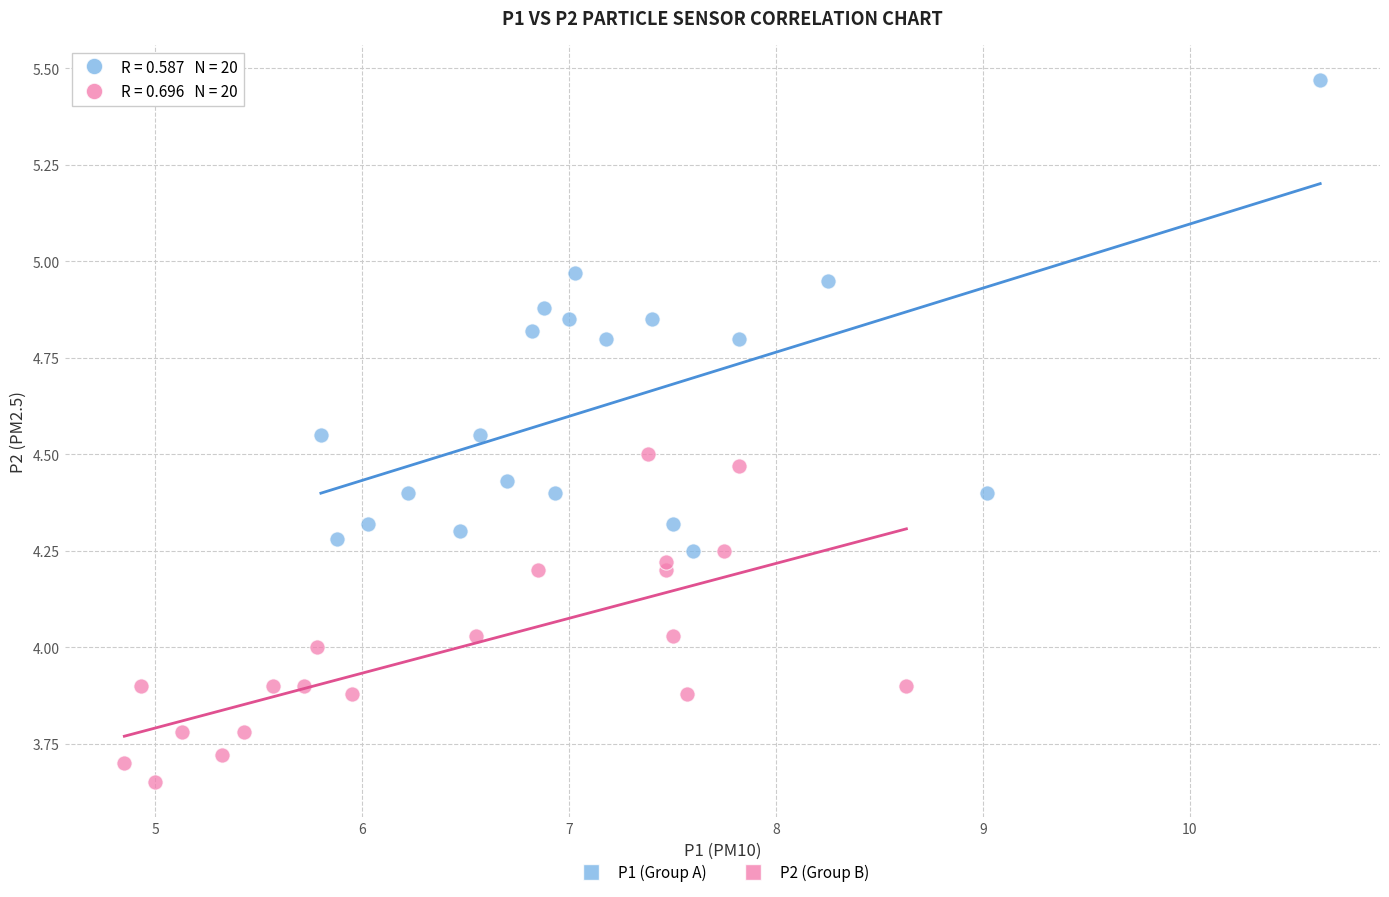

Which series has the widest spread of Y values?

P1 (Group A)